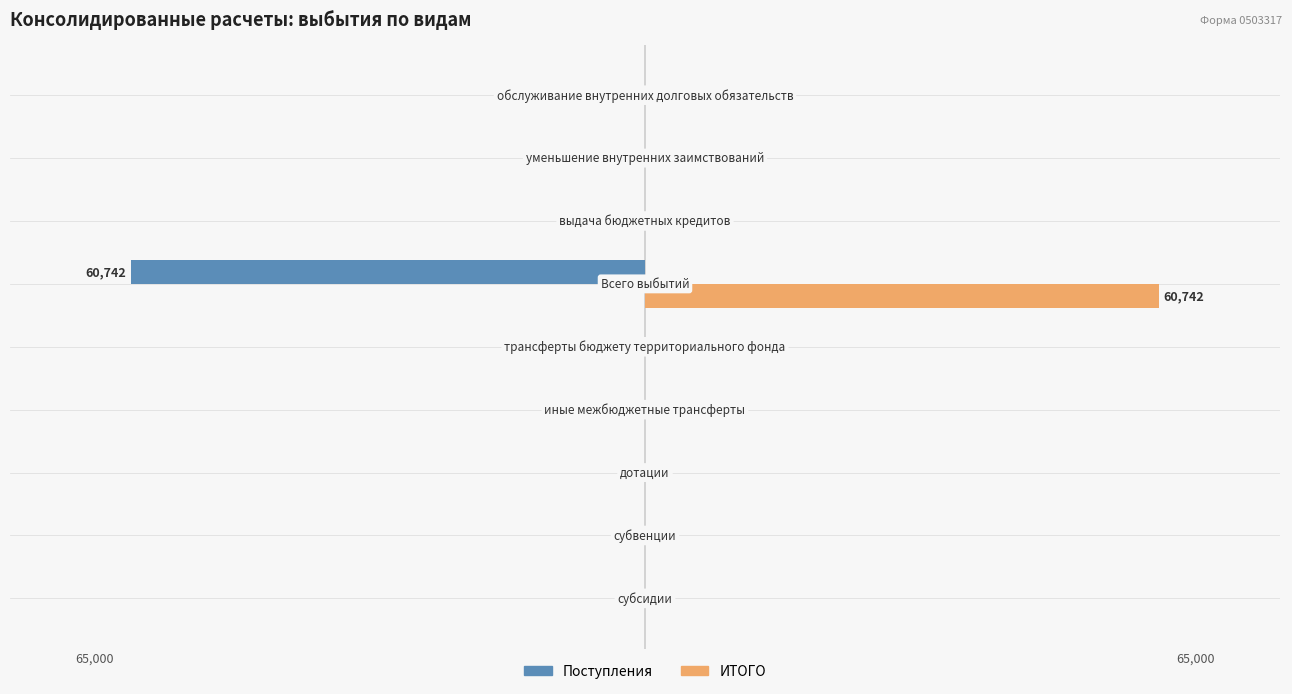

Rank the series by their average value, from lowest to highest.

Поступления, ИТОГО